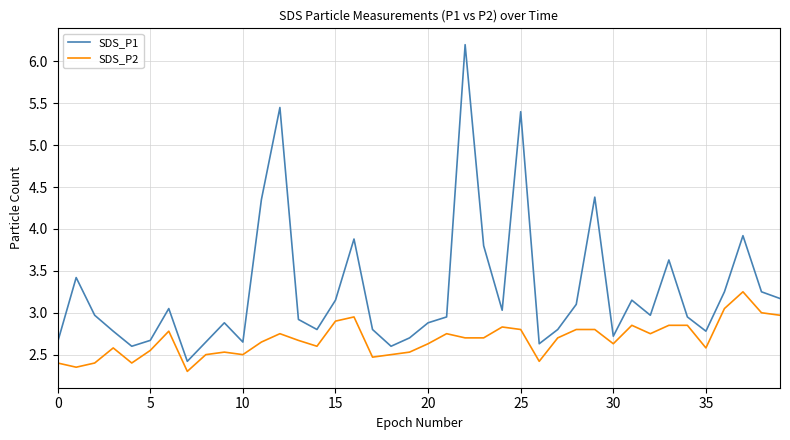

What is the difference between the maximum and minimum values in the SDS_P1 series?

3.8